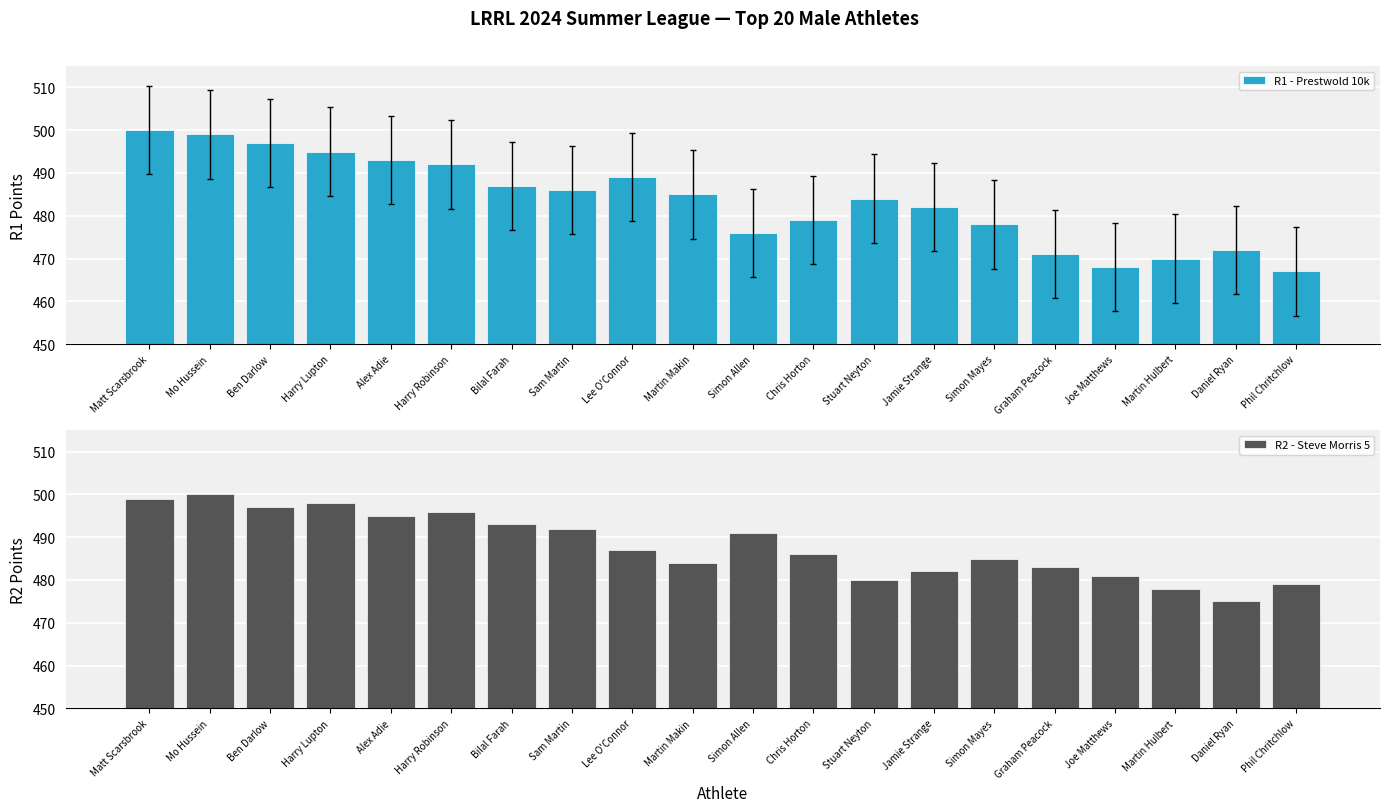

What is the label of the 3rd bar from the right?

Martin Hulbert